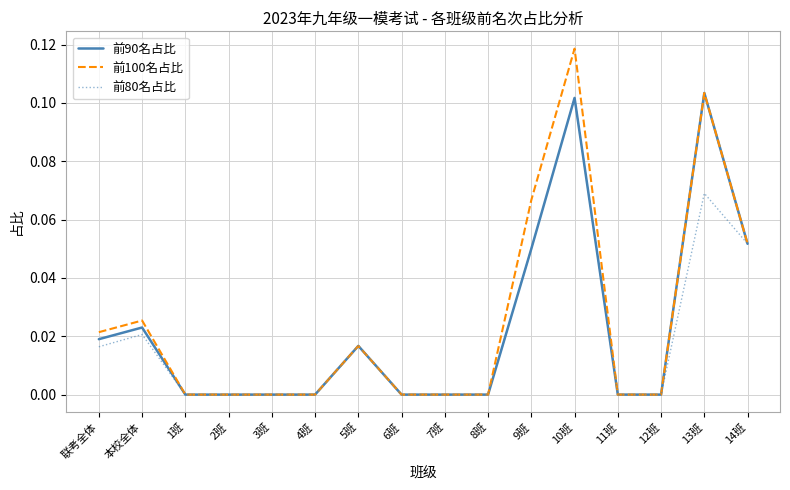

Which series has the widest spread of values?

前100名占比